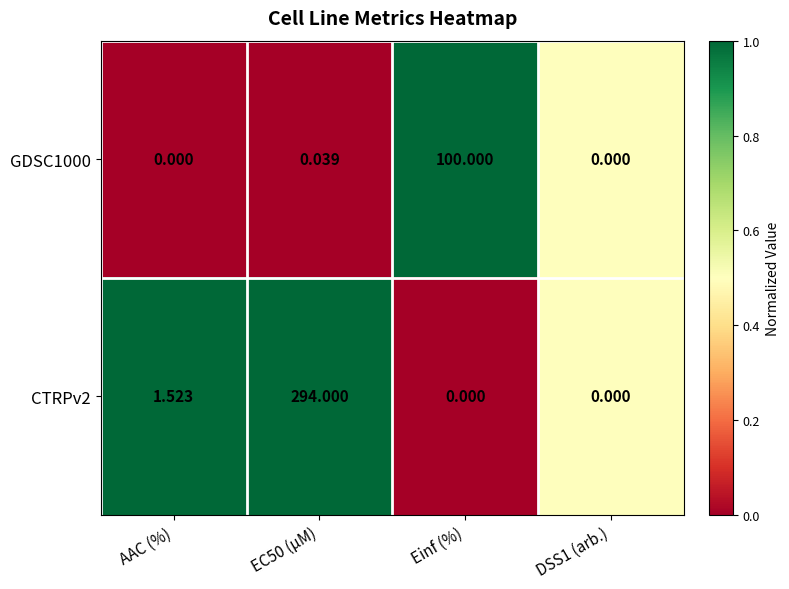

Rank the series by their maximum value, from lowest to highest.

GDSC1000, CTRPv2